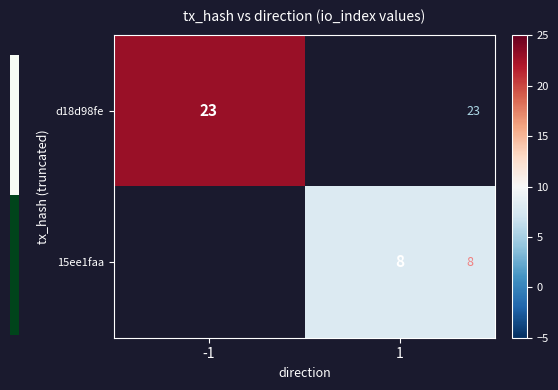

The value of 15ee1faa at 1 is 3. True or false?

False